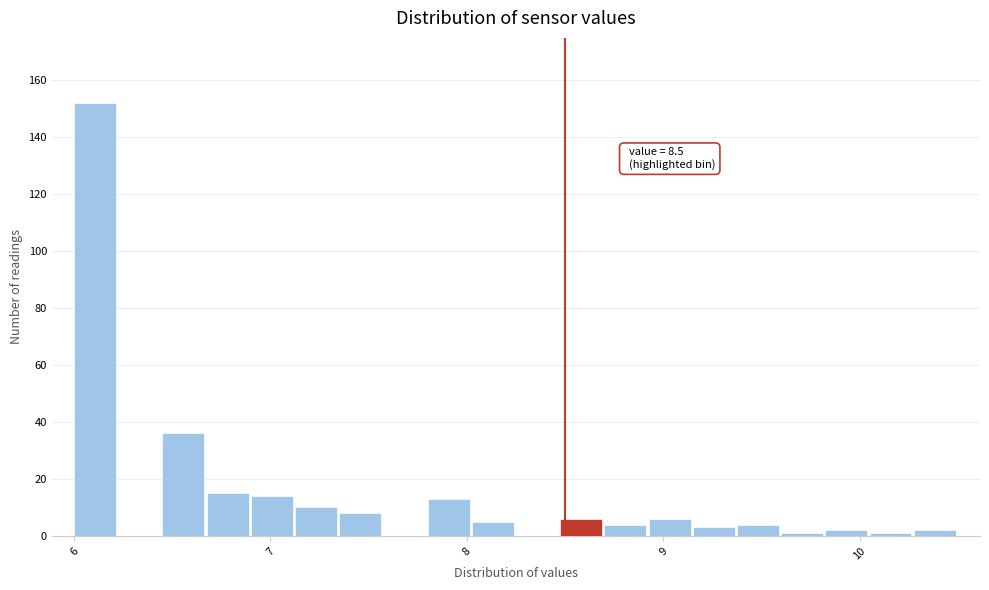

Around what value on the x-axis is the tallest bar? Give the approximate position of its centre, as read against the axis.

6.1